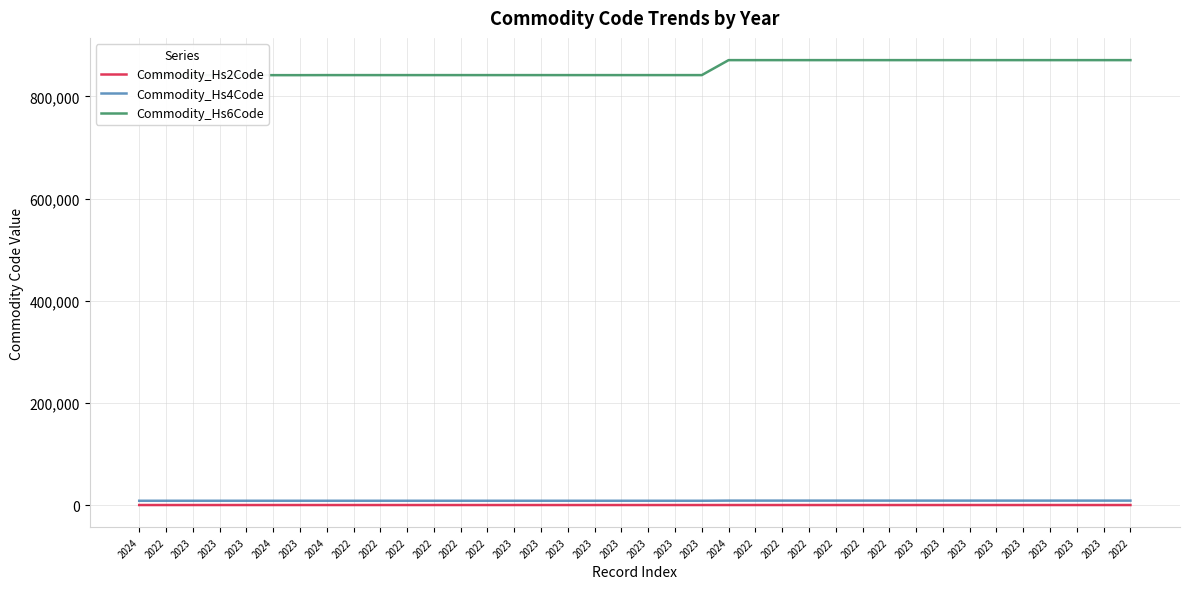

Which category has the highest value in the Commodity_Hs2Code series?

2024